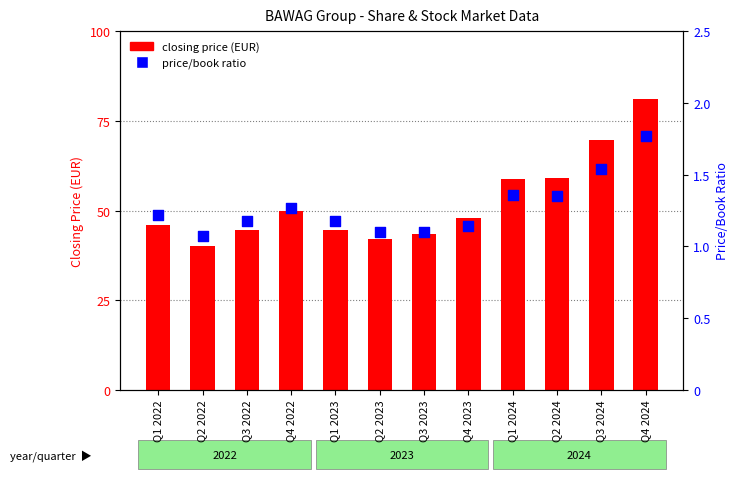

At which category is the sum across all series the highest?

Q4 2024